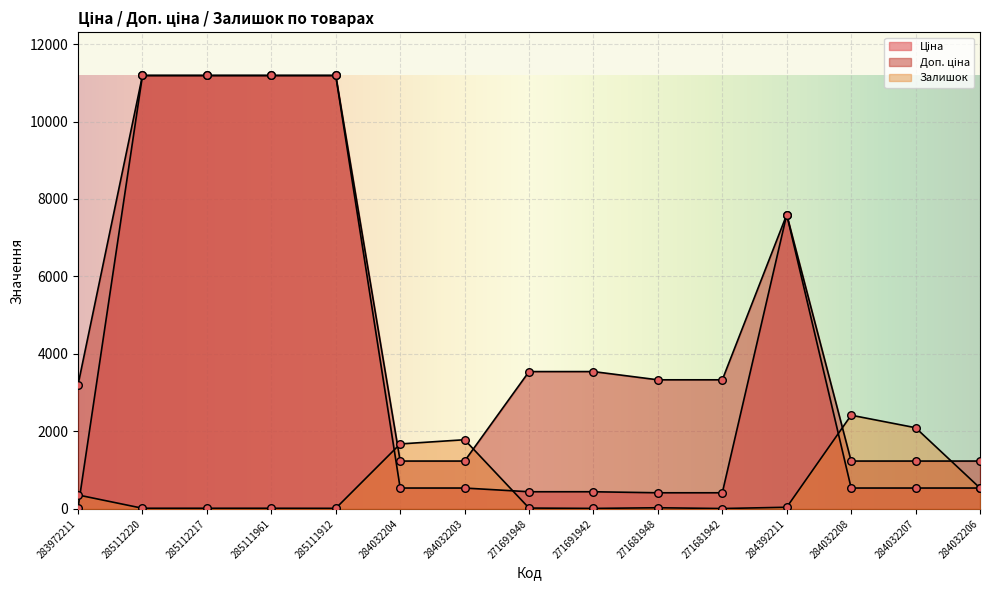

Is the value of Залишок at 284032206 greater than the value of Ціна at 284032207?

No